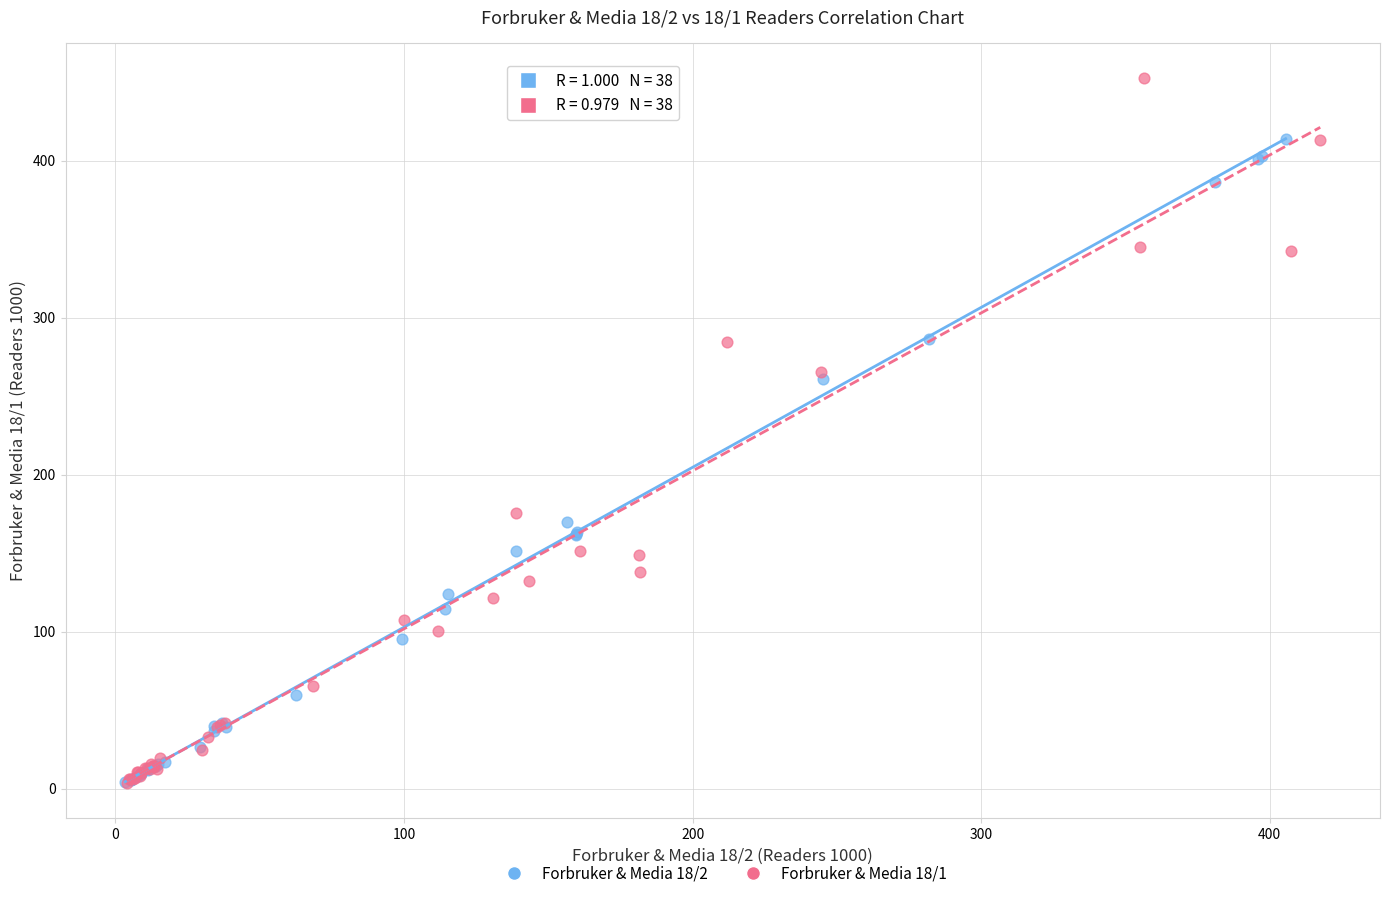

What are all the series names shown in the legend?

Forbruker & Media 18/2, Forbruker & Media 18/1